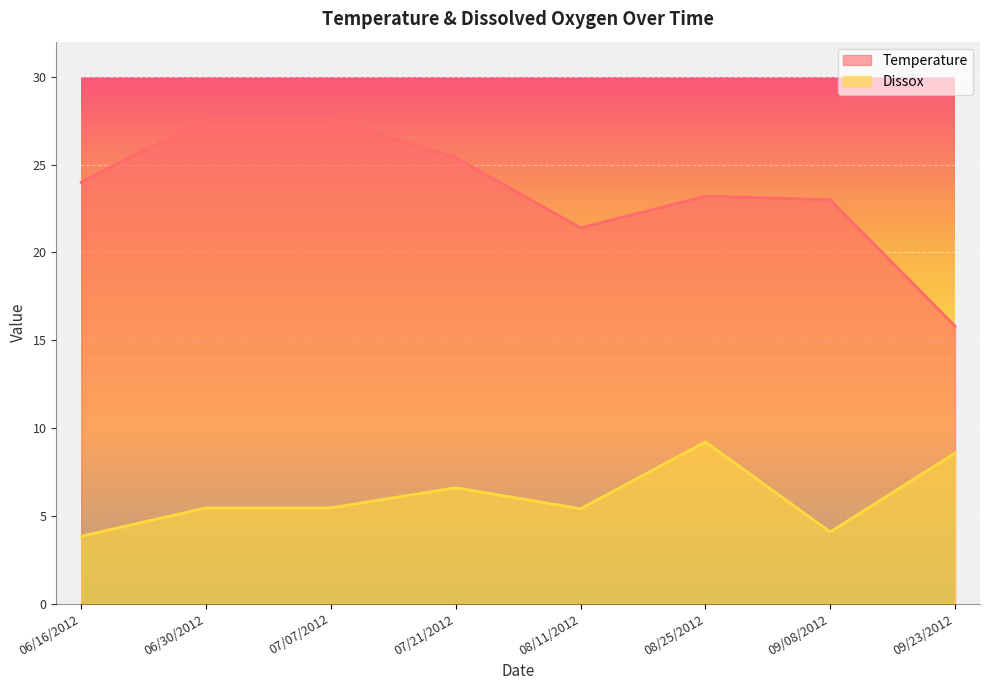

True or false: Dissox has a value of 5.4 at 08/11/2012.

True